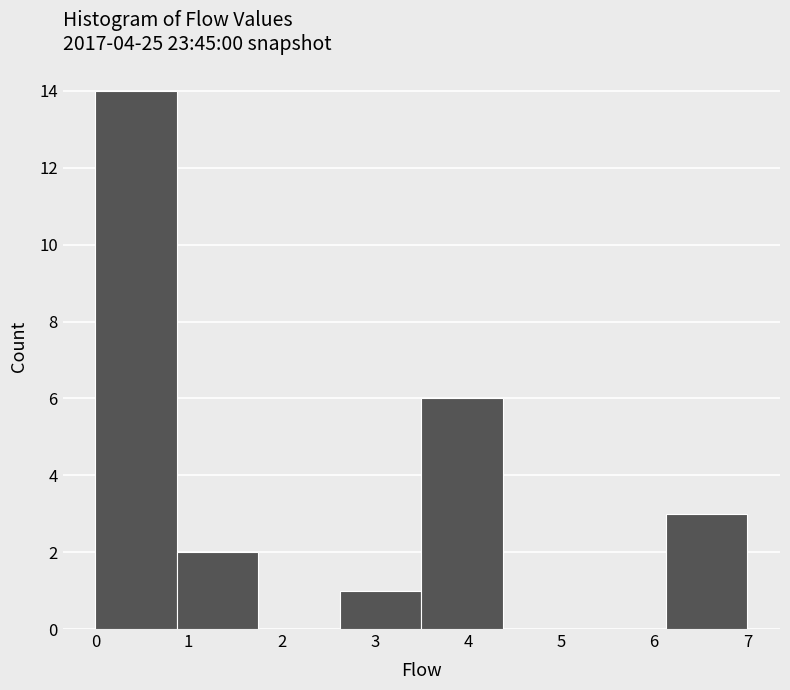

Reading left to right, transcribe this chart: for each bar, give the range it covers on the x-axis and its height. Neither the bar edges nor the heights are printed on the chart, so give them approximately, as read against the axes.

0.0 to 0.9: 14
0.9 to 1.8: 2
1.8 to 2.6: 0
2.6 to 3.5: 1
3.5 to 4.4: 6
4.4 to 5.3: 0
5.3 to 6.1: 0
6.1 to 7.0: 3